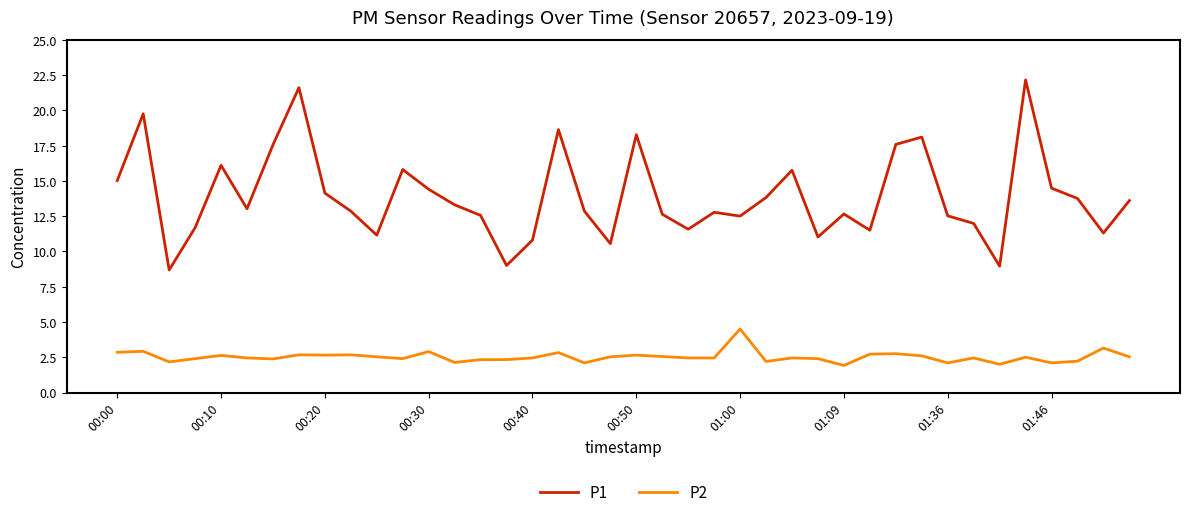

List the series in order of their overall mean, highest first.

P1, P2